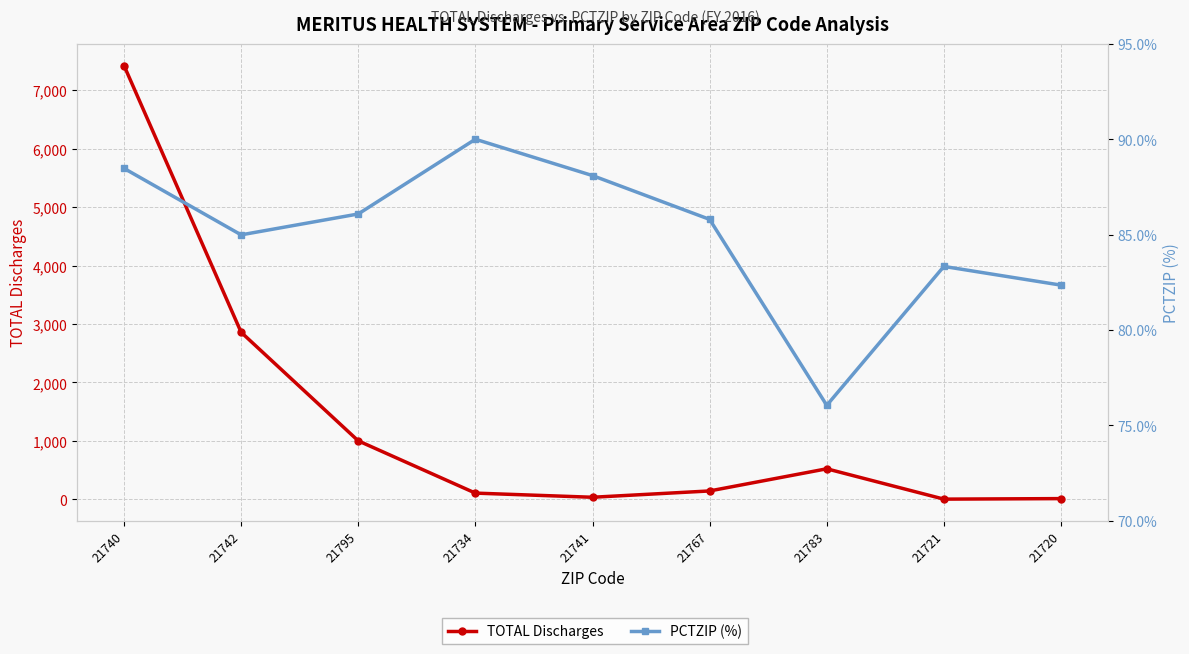

What is the greatest value displayed?

7422.0